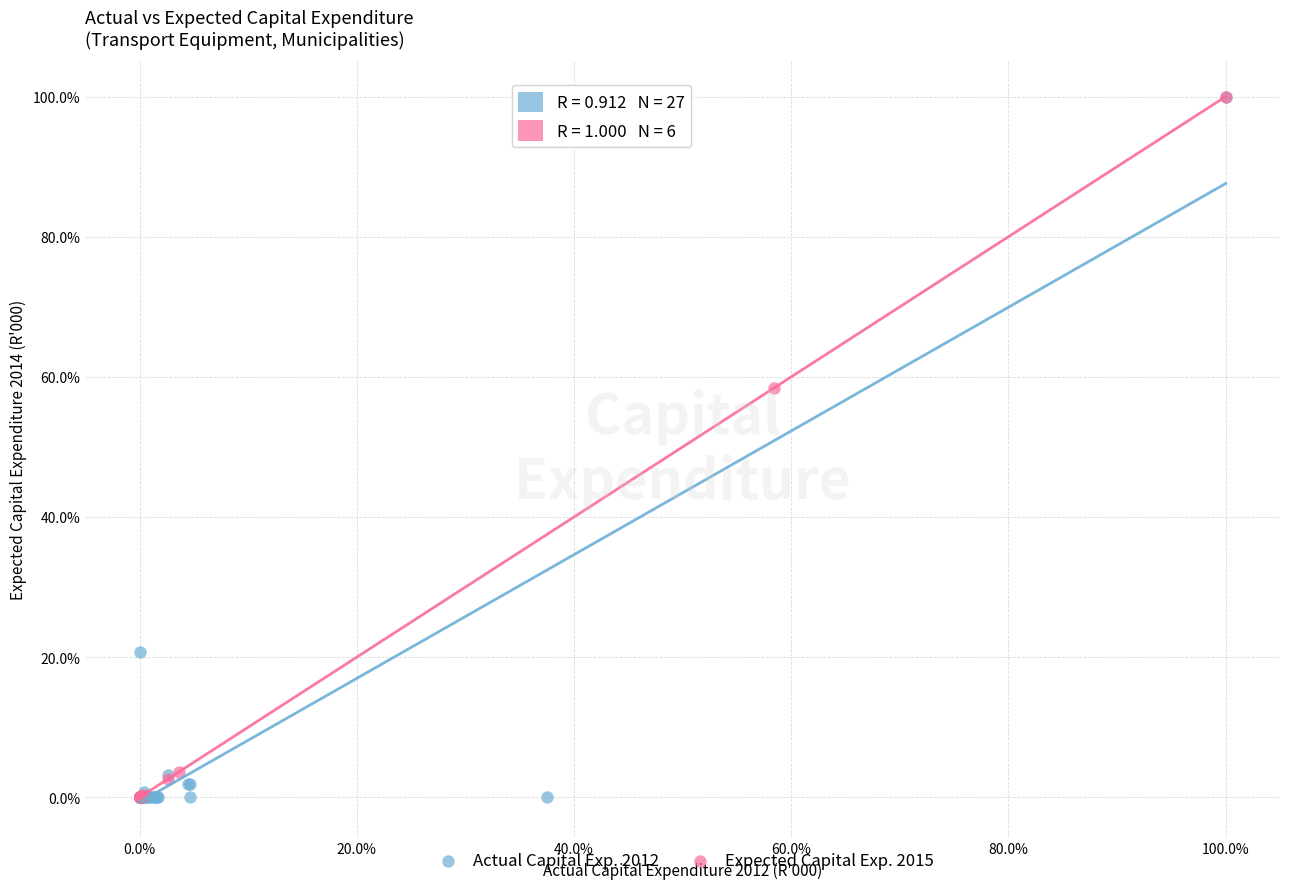

What are all the series names shown in the legend?

Actual Capital Exp. 2012, Expected Capital Exp. 2015